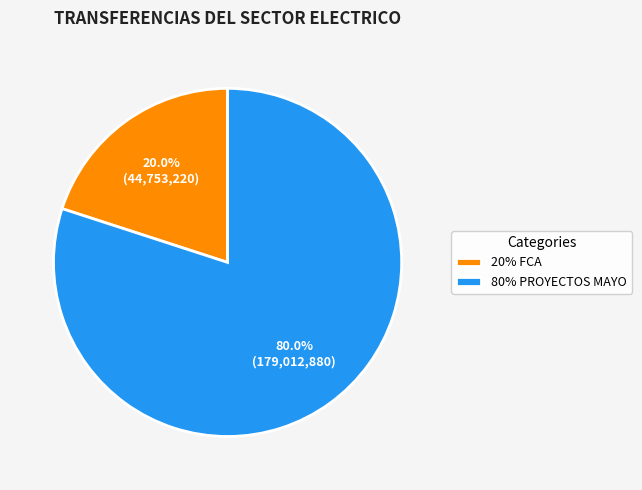

To the nearest percent, what is the difference between the largest and smallest slice percentages?

60%